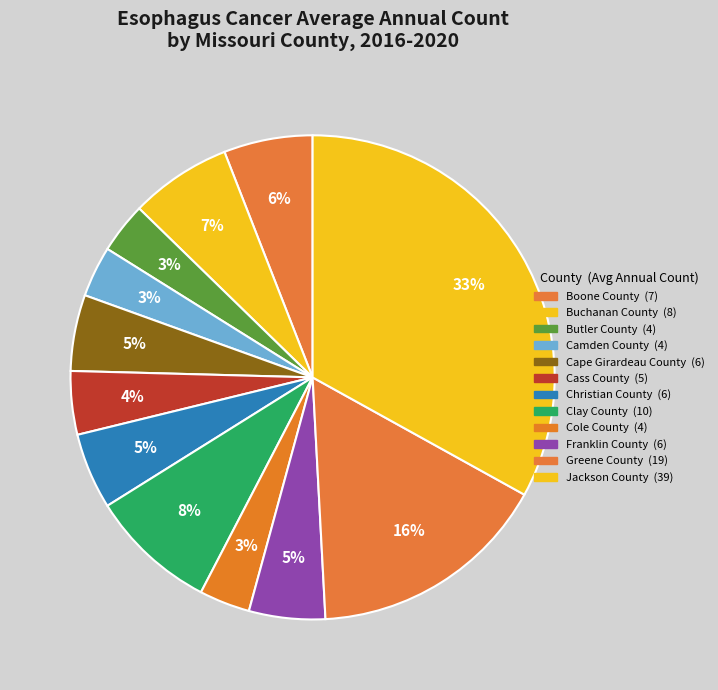

Is the sum of Boone County and Cape Girardeau County greater than half?

No